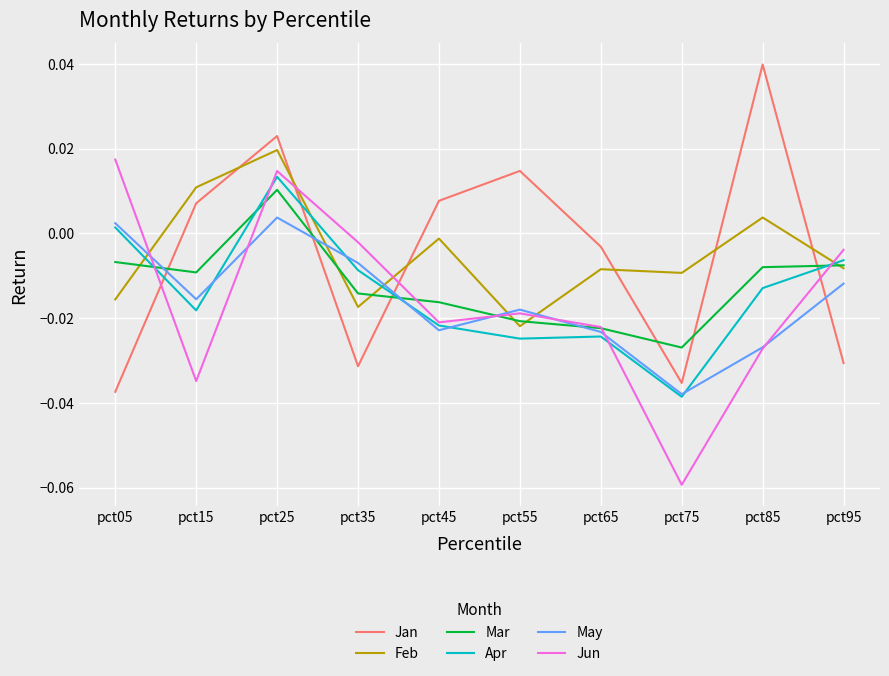

True or false: Jan has a value of -0.1 at pct35.

False